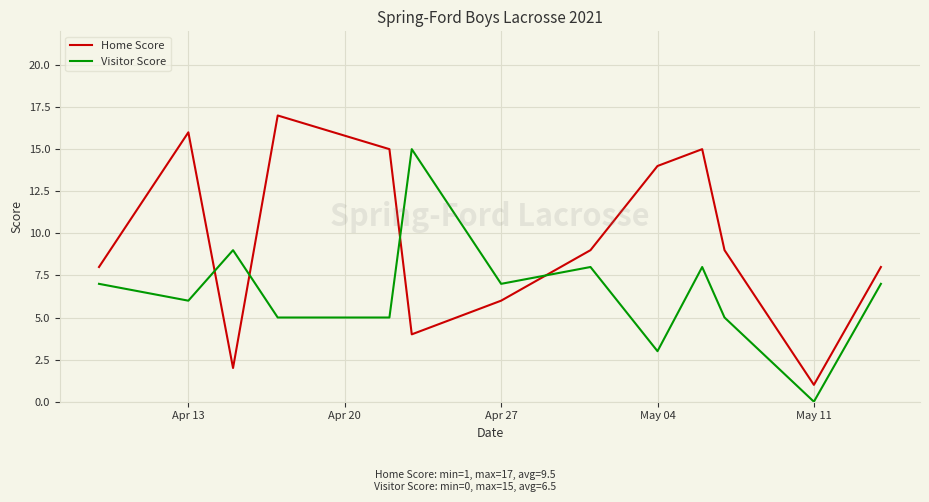

Which series has the largest total across all categories?

Home Score